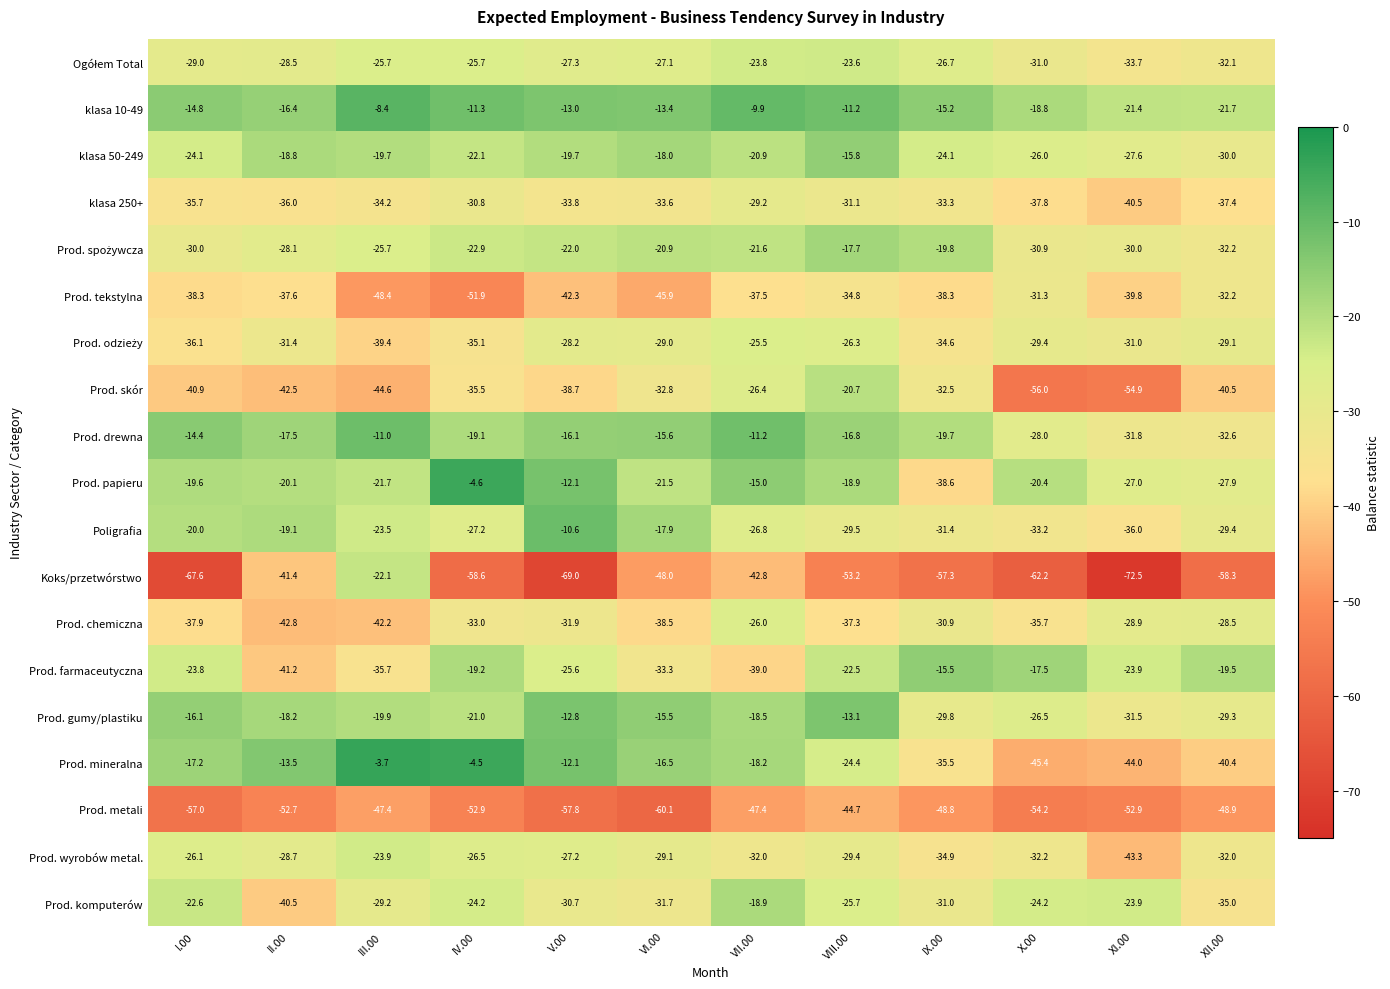

What is the sum of the Prod. farmaceutyczna values at I.00 and V.00?

-49.4